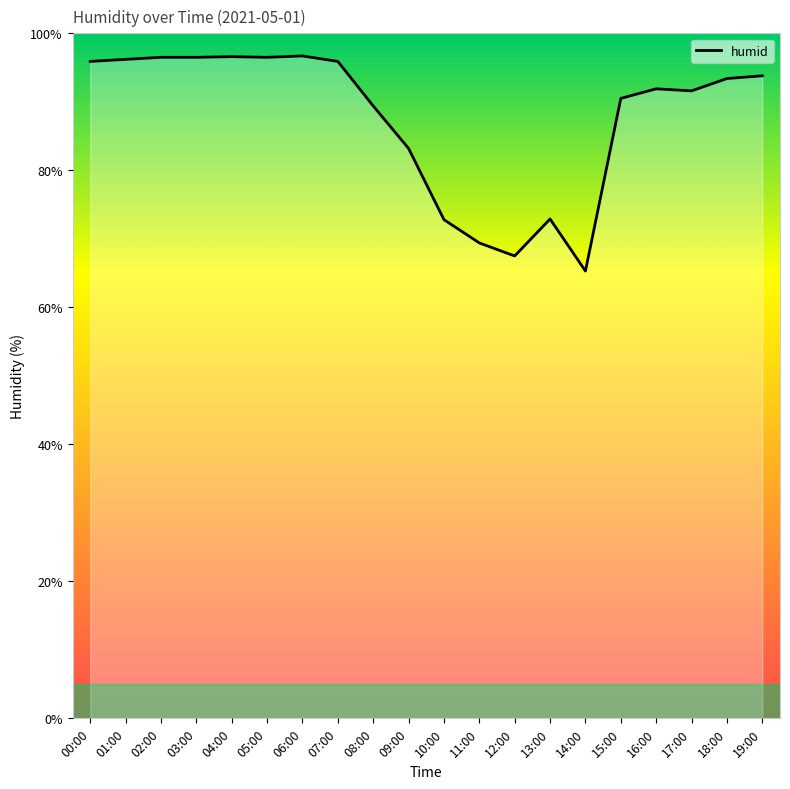

What is the difference between the maximum and second lowest values?

29.2